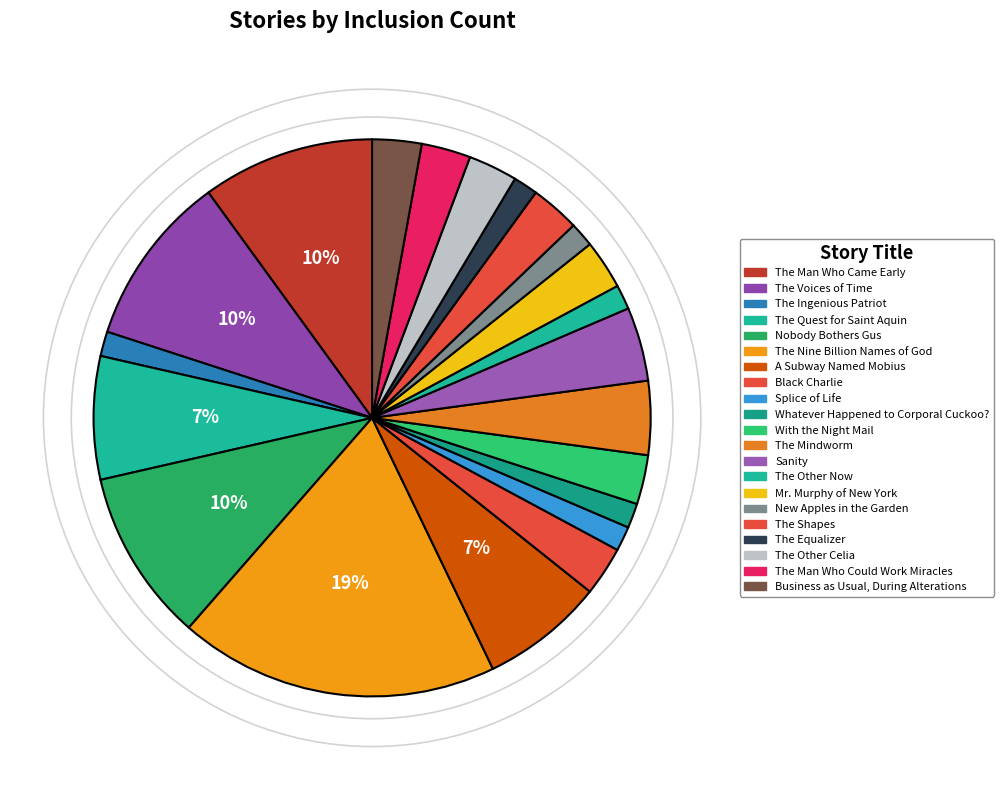

To the nearest percent, what is the combined percentage of Business as Usual, During Alterations and New Apples in the Garden?

4%